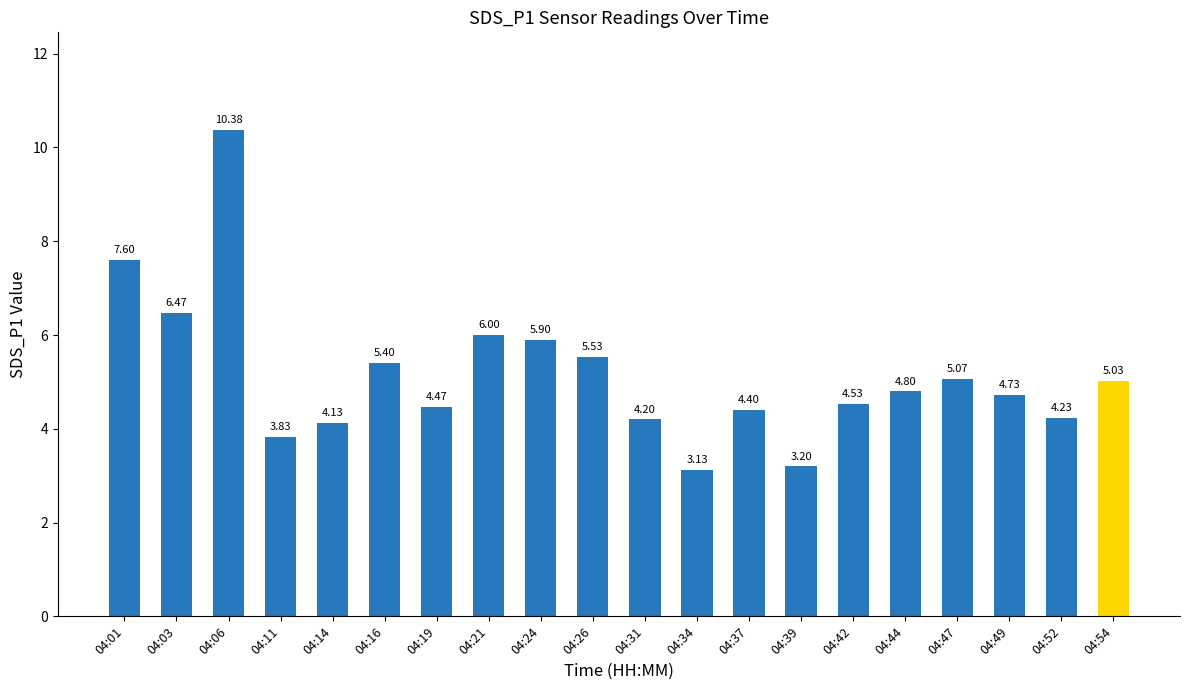

Rank the categories by value from lowest to highest.

04:34, 04:39, 04:11, 04:14, 04:31, 04:52, 04:37, 04:19, 04:42, 04:49, 04:44, 04:54, 04:47, 04:16, 04:26, 04:24, 04:21, 04:03, 04:01, 04:06